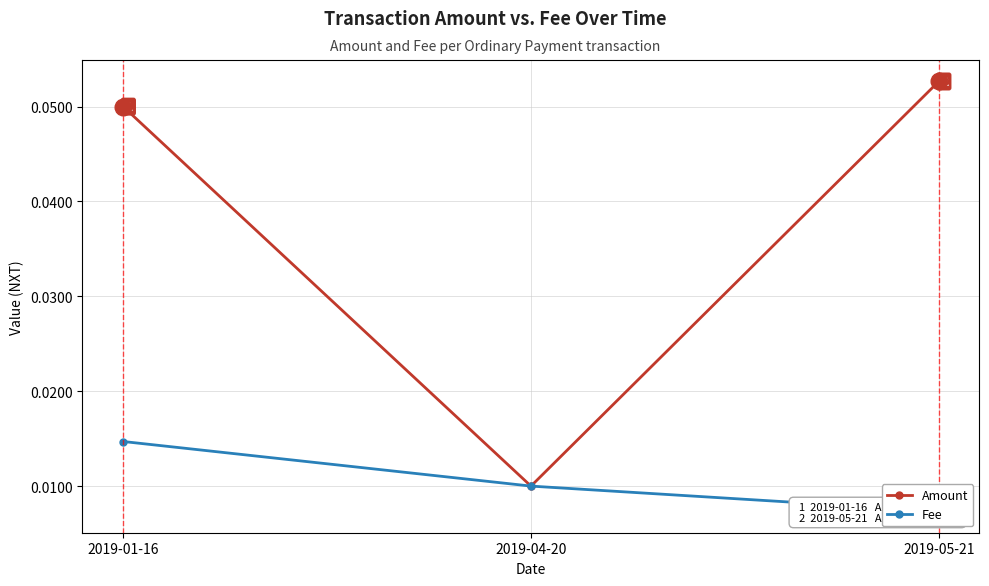

What position from the right is 2019-05-21?

1